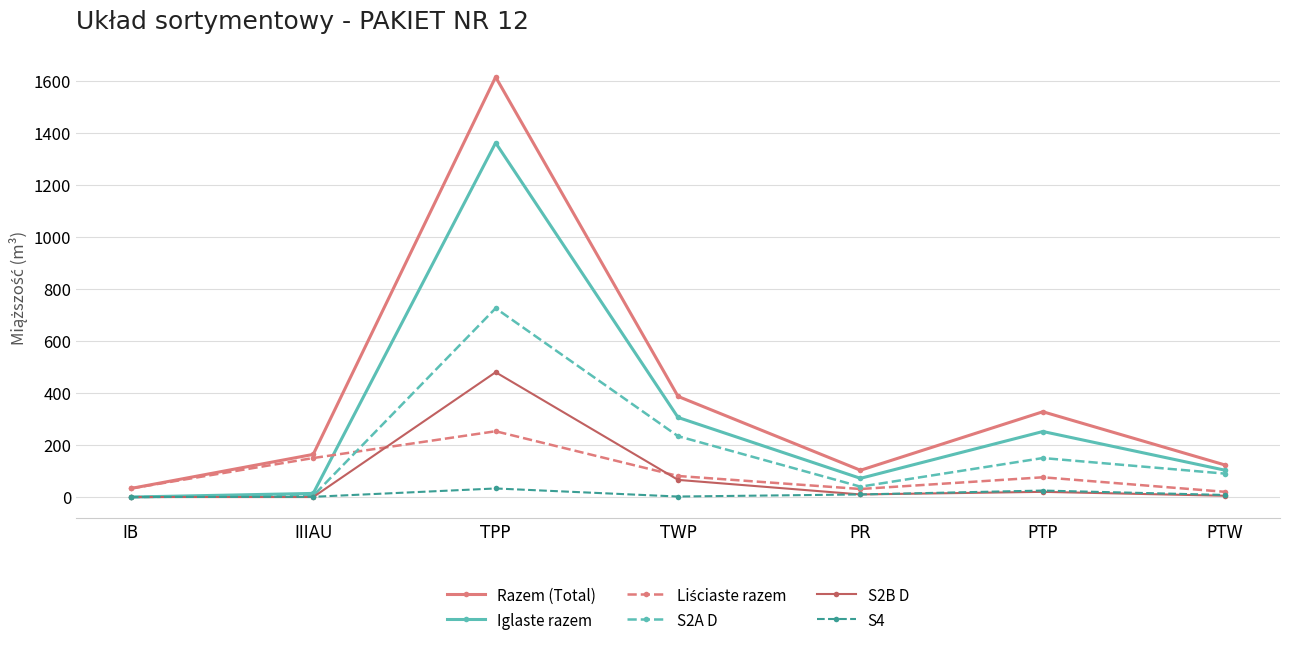

True or false: S2A D has a value of 0 at IB.

True